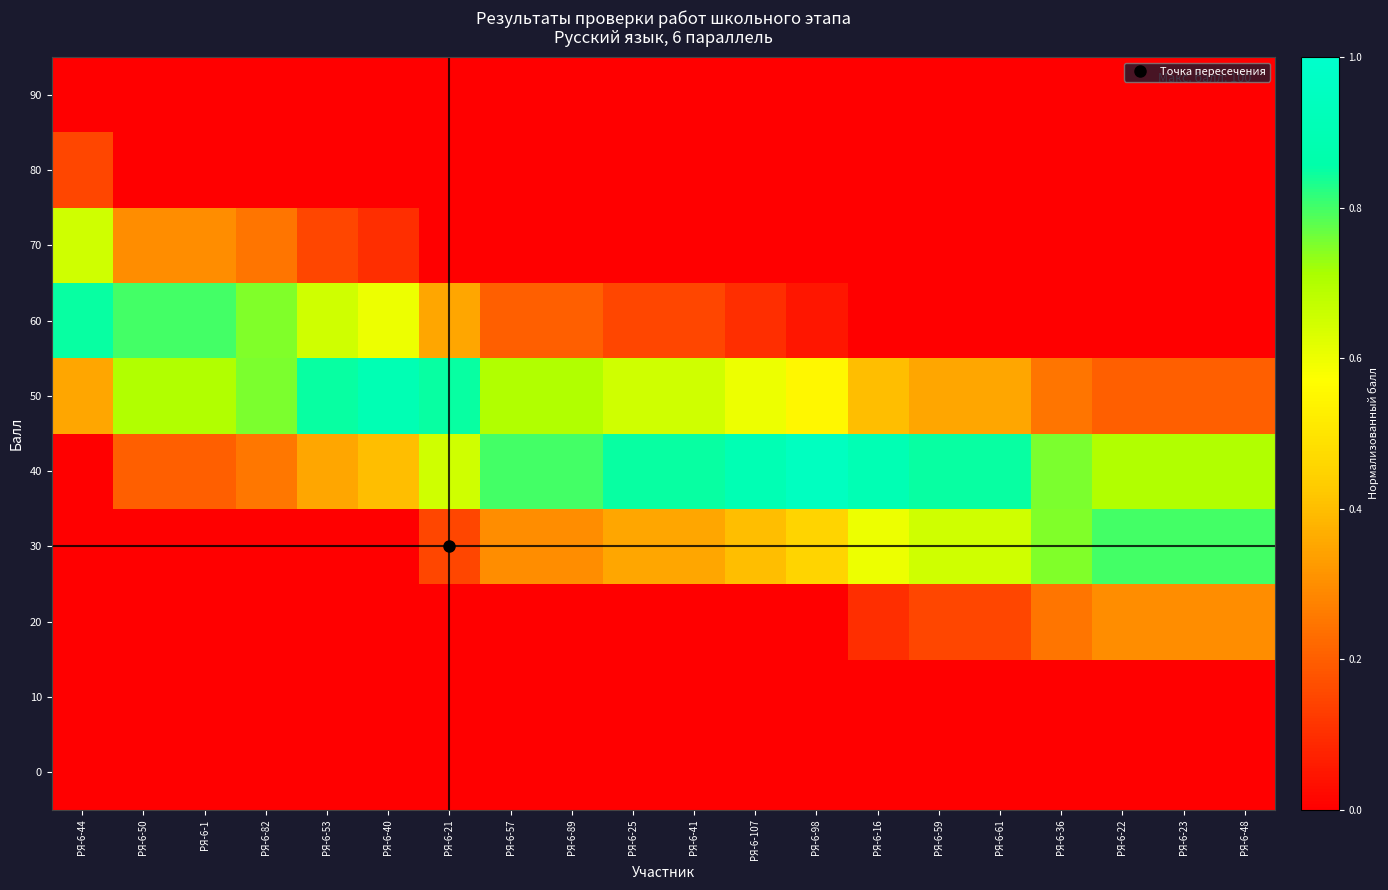

Reading left to right, list all the values displayed in this chart.

0: РЯ-6-44=0.0	РЯ-6-50=0.0	РЯ-6-1=0.0	РЯ-6-82=0.0	РЯ-6-53=0.0	РЯ-6-40=0.0	РЯ-6-21=0.0	РЯ-6-57=0.0	РЯ-6-89=0.0	РЯ-6-25=0.0	РЯ-6-41=0.0	РЯ-6-107=0.0	РЯ-6-98=0.0	РЯ-6-16=0.0	РЯ-6-59=0.0	РЯ-6-61=0.0	РЯ-6-36=0.0	РЯ-6-22=0.0	РЯ-6-23=0.0	РЯ-6-48=0.0
10: РЯ-6-44=0.0	РЯ-6-50=0.0	РЯ-6-1=0.0	РЯ-6-82=0.0	РЯ-6-53=0.0	РЯ-6-40=0.0	РЯ-6-21=0.0	РЯ-6-57=0.0	РЯ-6-89=0.0	РЯ-6-25=0.0	РЯ-6-41=0.0	РЯ-6-107=0.0	РЯ-6-98=0.0	РЯ-6-16=0.0	РЯ-6-59=0.0	РЯ-6-61=0.0	РЯ-6-36=0.0	РЯ-6-22=0.0	РЯ-6-23=0.0	РЯ-6-48=0.0
20: РЯ-6-44=0.0	РЯ-6-50=0.0	РЯ-6-1=0.0	РЯ-6-82=0.0	РЯ-6-53=0.0	РЯ-6-40=0.0	РЯ-6-21=0.0	РЯ-6-57=0.0	РЯ-6-89=0.0	РЯ-6-25=0.0	РЯ-6-41=0.0	РЯ-6-107=0.0	РЯ-6-98=0.0	РЯ-6-16=0.1	РЯ-6-59=0.2	РЯ-6-61=0.2	РЯ-6-36=0.2	РЯ-6-22=0.3	РЯ-6-23=0.3	РЯ-6-48=0.3
30: РЯ-6-44=0.0	РЯ-6-50=0.0	РЯ-6-1=0.0	РЯ-6-82=0.0	РЯ-6-53=0.0	РЯ-6-40=0.0	РЯ-6-21=0.1	РЯ-6-57=0.3	РЯ-6-89=0.3	РЯ-6-25=0.3	РЯ-6-41=0.3	РЯ-6-107=0.4	РЯ-6-98=0.4	РЯ-6-16=0.6	РЯ-6-59=0.6	РЯ-6-61=0.6	РЯ-6-36=0.7	РЯ-6-22=0.8	РЯ-6-23=0.8	РЯ-6-48=0.8
40: РЯ-6-44=0.0	РЯ-6-50=0.2	РЯ-6-1=0.2	РЯ-6-82=0.3	РЯ-6-53=0.4	РЯ-6-40=0.4	РЯ-6-21=0.6	РЯ-6-57=0.8	РЯ-6-89=0.8	РЯ-6-25=0.9	РЯ-6-41=0.9	РЯ-6-107=0.9	РЯ-6-98=0.9	РЯ-6-16=0.9	РЯ-6-59=0.8	РЯ-6-61=0.8	РЯ-6-36=0.8	РЯ-6-22=0.7	РЯ-6-23=0.7	РЯ-6-48=0.7
50: РЯ-6-44=0.3	РЯ-6-50=0.7	РЯ-6-1=0.7	РЯ-6-82=0.8	РЯ-6-53=0.9	РЯ-6-40=0.9	РЯ-6-21=0.8	РЯ-6-57=0.7	РЯ-6-89=0.7	РЯ-6-25=0.6	РЯ-6-41=0.6	РЯ-6-107=0.6	РЯ-6-98=0.5	РЯ-6-16=0.4	РЯ-6-59=0.3	РЯ-6-61=0.3	РЯ-6-36=0.2	РЯ-6-22=0.2	РЯ-6-23=0.2	РЯ-6-48=0.2
60: РЯ-6-44=0.8	РЯ-6-50=0.8	РЯ-6-1=0.8	РЯ-6-82=0.7	РЯ-6-53=0.6	РЯ-6-40=0.6	РЯ-6-21=0.3	РЯ-6-57=0.2	РЯ-6-89=0.2	РЯ-6-25=0.1	РЯ-6-41=0.1	РЯ-6-107=0.1	РЯ-6-98=0.1	РЯ-6-16=0.0	РЯ-6-59=0.0	РЯ-6-61=0.0	РЯ-6-36=0.0	РЯ-6-22=0.0	РЯ-6-23=0.0	РЯ-6-48=0.0
70: РЯ-6-44=0.7	РЯ-6-50=0.3	РЯ-6-1=0.3	РЯ-6-82=0.2	РЯ-6-53=0.1	РЯ-6-40=0.1	РЯ-6-21=0.0	РЯ-6-57=0.0	РЯ-6-89=0.0	РЯ-6-25=0.0	РЯ-6-41=0.0	РЯ-6-107=0.0	РЯ-6-98=0.0	РЯ-6-16=0.0	РЯ-6-59=0.0	РЯ-6-61=0.0	РЯ-6-36=0.0	РЯ-6-22=0.0	РЯ-6-23=0.0	РЯ-6-48=0.0
80: РЯ-6-44=0.2	РЯ-6-50=0.0	РЯ-6-1=0.0	РЯ-6-82=0.0	РЯ-6-53=0.0	РЯ-6-40=0.0	РЯ-6-21=0.0	РЯ-6-57=0.0	РЯ-6-89=0.0	РЯ-6-25=0.0	РЯ-6-41=0.0	РЯ-6-107=0.0	РЯ-6-98=0.0	РЯ-6-16=0.0	РЯ-6-59=0.0	РЯ-6-61=0.0	РЯ-6-36=0.0	РЯ-6-22=0.0	РЯ-6-23=0.0	РЯ-6-48=0.0
90: РЯ-6-44=0.0	РЯ-6-50=0.0	РЯ-6-1=0.0	РЯ-6-82=0.0	РЯ-6-53=0.0	РЯ-6-40=0.0	РЯ-6-21=0.0	РЯ-6-57=0.0	РЯ-6-89=0.0	РЯ-6-25=0.0	РЯ-6-41=0.0	РЯ-6-107=0.0	РЯ-6-98=0.0	РЯ-6-16=0.0	РЯ-6-59=0.0	РЯ-6-61=0.0	РЯ-6-36=0.0	РЯ-6-22=0.0	РЯ-6-23=0.0	РЯ-6-48=0.0